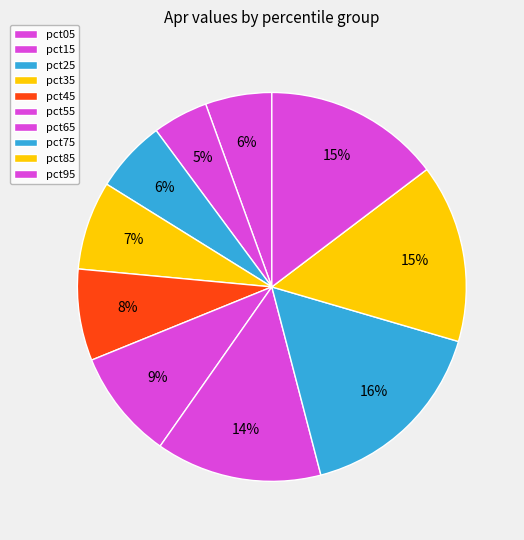

What percentage is the pct85 slice, to the nearest percent?

15%